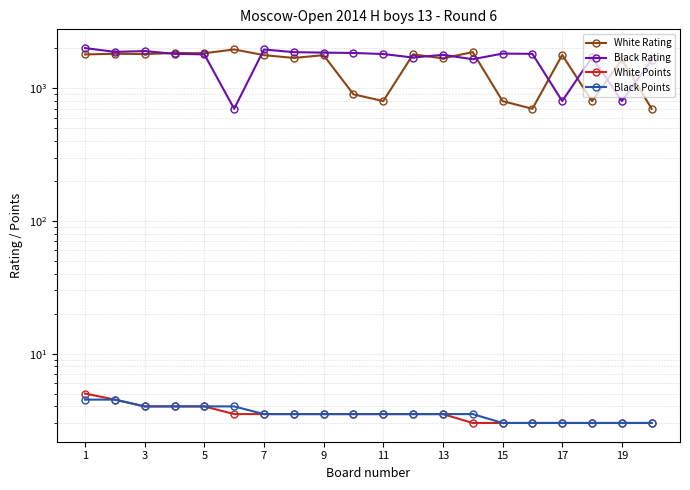

Between 3 and 17, which is larger?

3